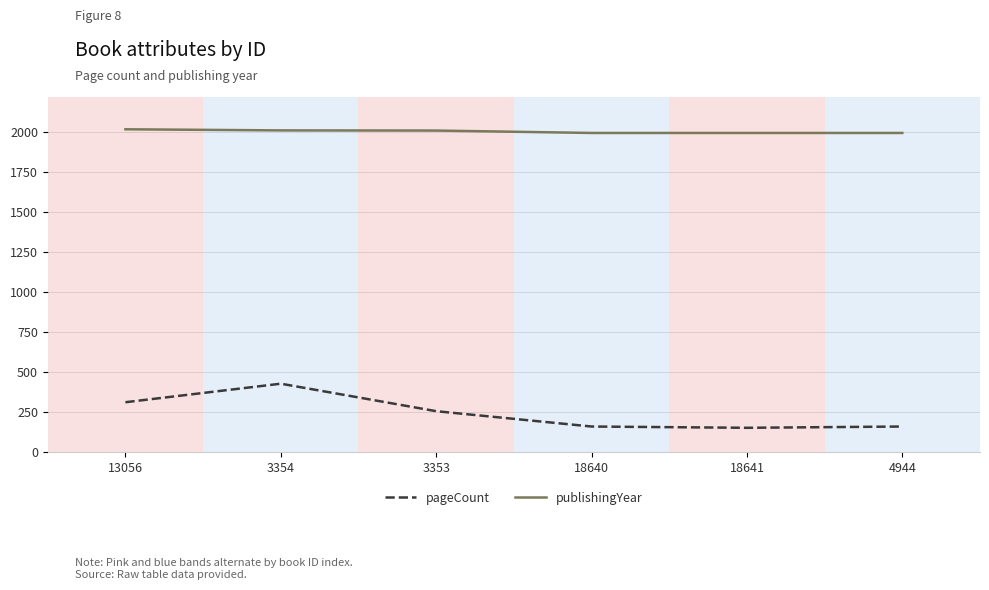

True or false: publishingYear and pageCount intersect in this chart.

False